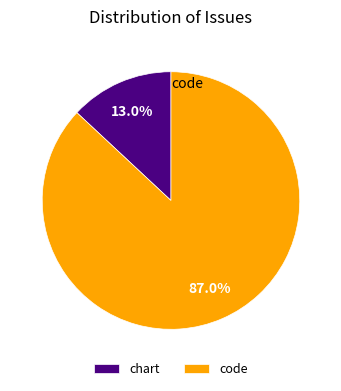

What percentage do chart and code together represent?

100.0%